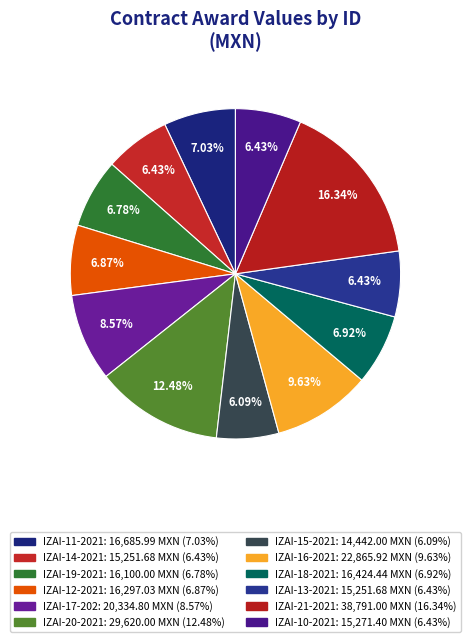

How many segments does this pie chart have?

12